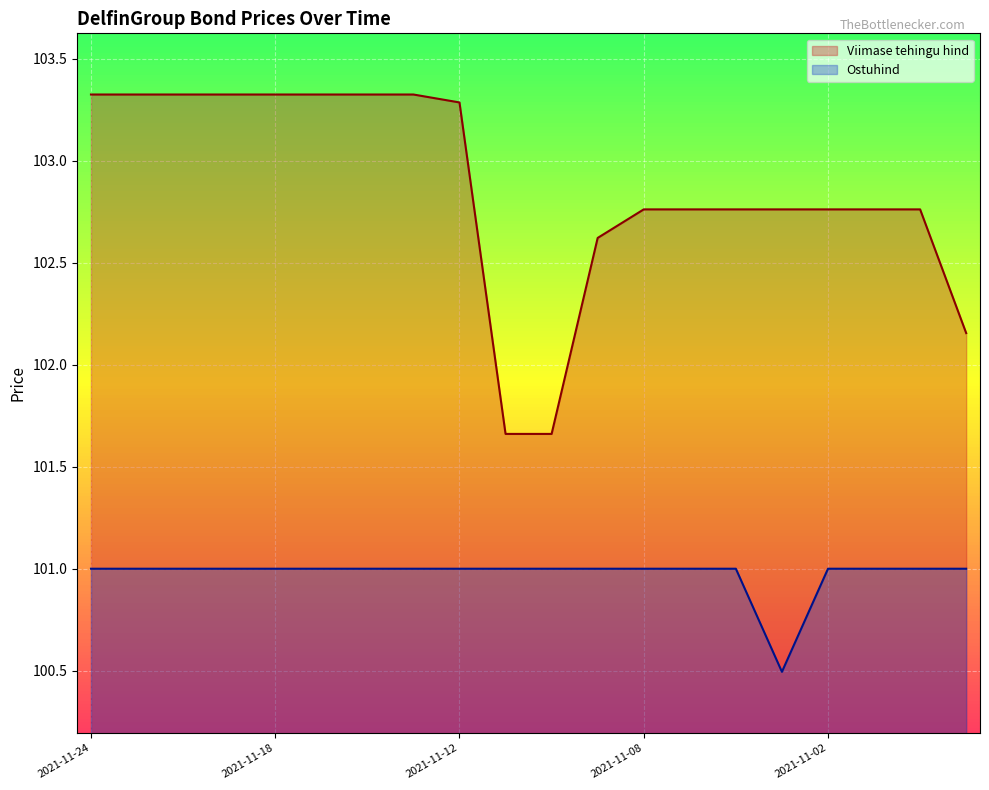

Rank the categories by Ostuhind value from lowest to highest.

2021-11-03, 2021-11-24, 2021-11-23, 2021-11-22, 2021-11-19, 2021-11-18, 2021-11-17, 2021-11-16, 2021-11-15, 2021-11-12, 2021-11-11, 2021-11-10, 2021-11-09, 2021-11-08, 2021-11-05, 2021-11-04, 2021-11-02, 2021-11-01, 2021-10-29, 2021-10-28